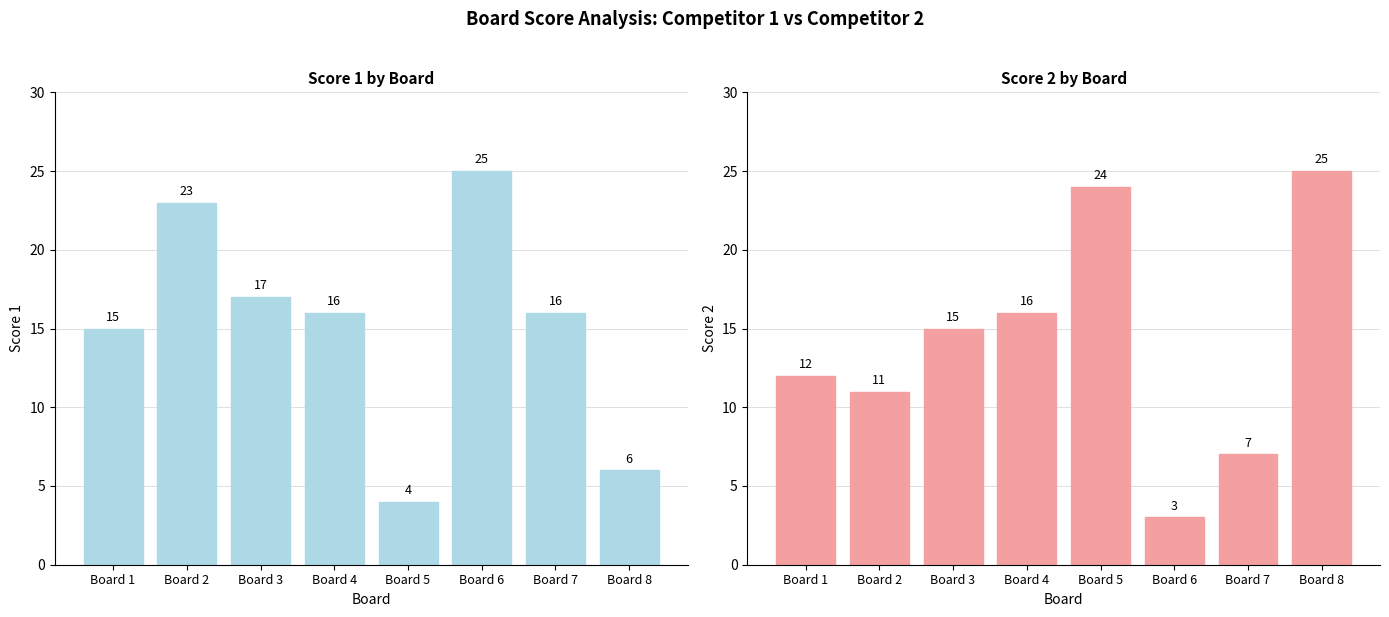

What are all the series names shown in the legend?

Score 1, Score 2